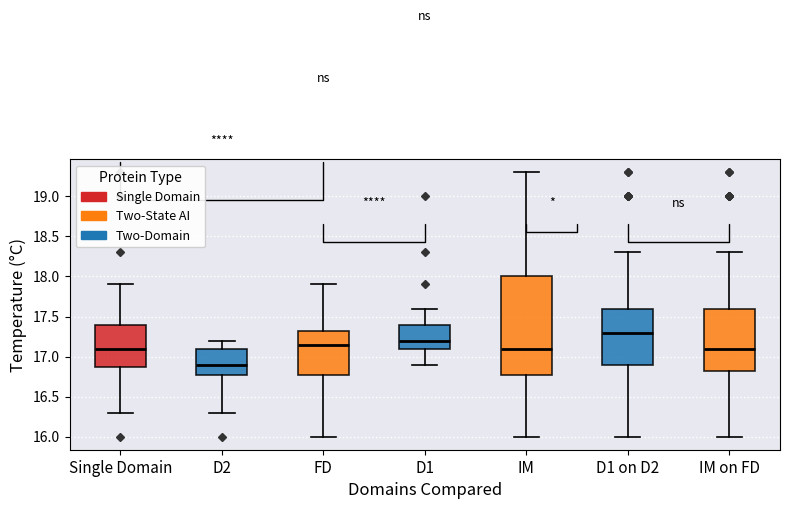

Comparing the boxes themselves (not the whiskers), which one is the tallest?

IM